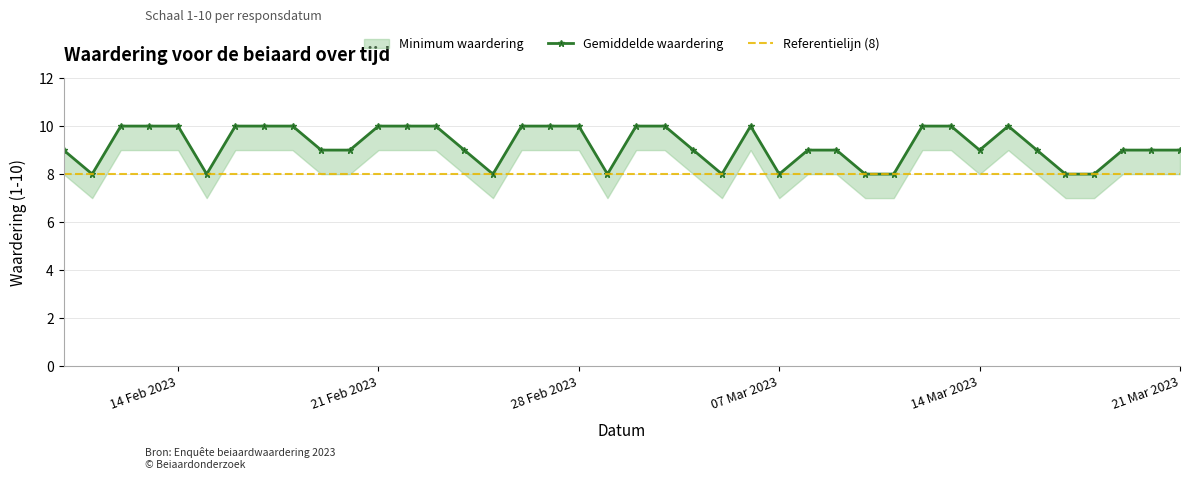

True or false: there are more than 2 points higher than both neighbors.

False